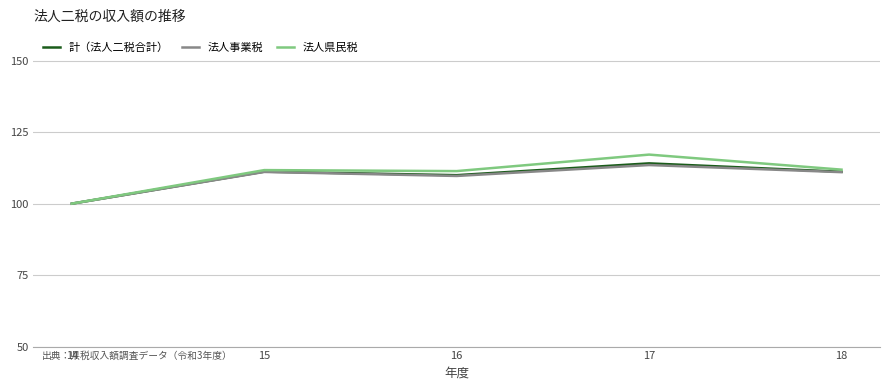

At which label does 計（法人二税合計） reach its peak?

17